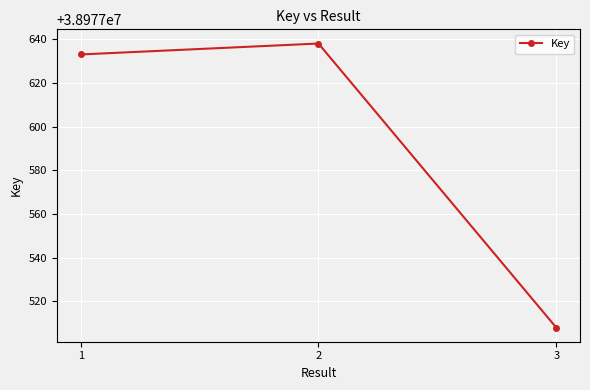

True or false: the data shows 38977508 at 3.

True